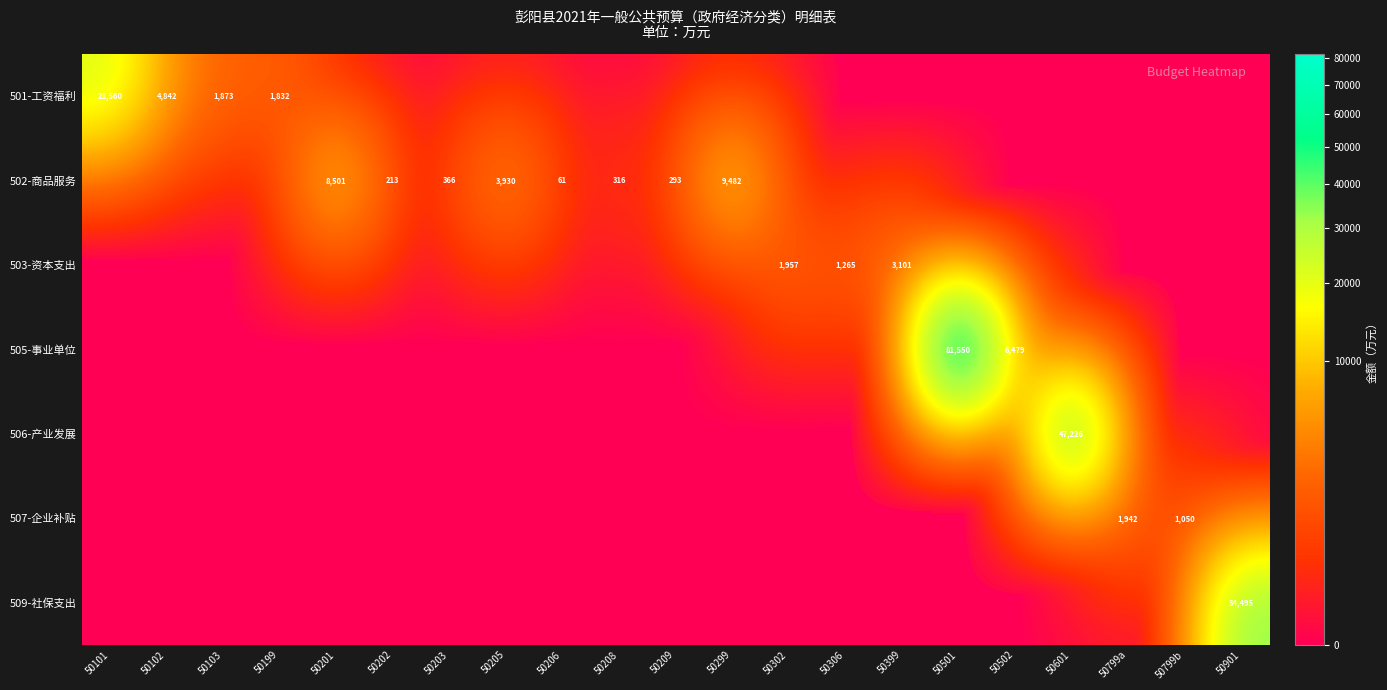

How many distinct data groups are displayed?

7